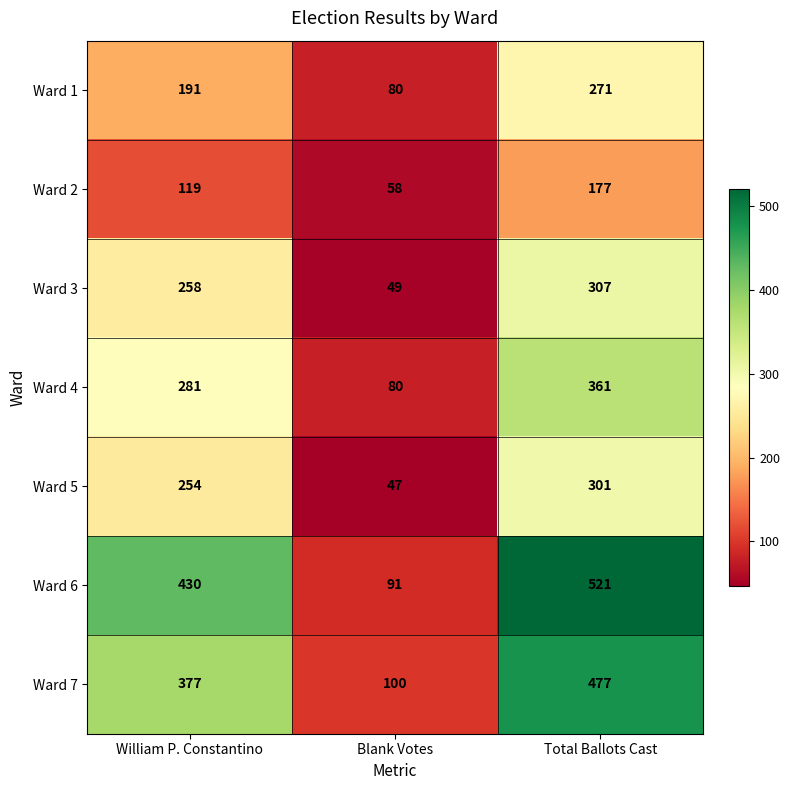

The Ward 2 series shows 193 at William P. Constantino. True or false?

False